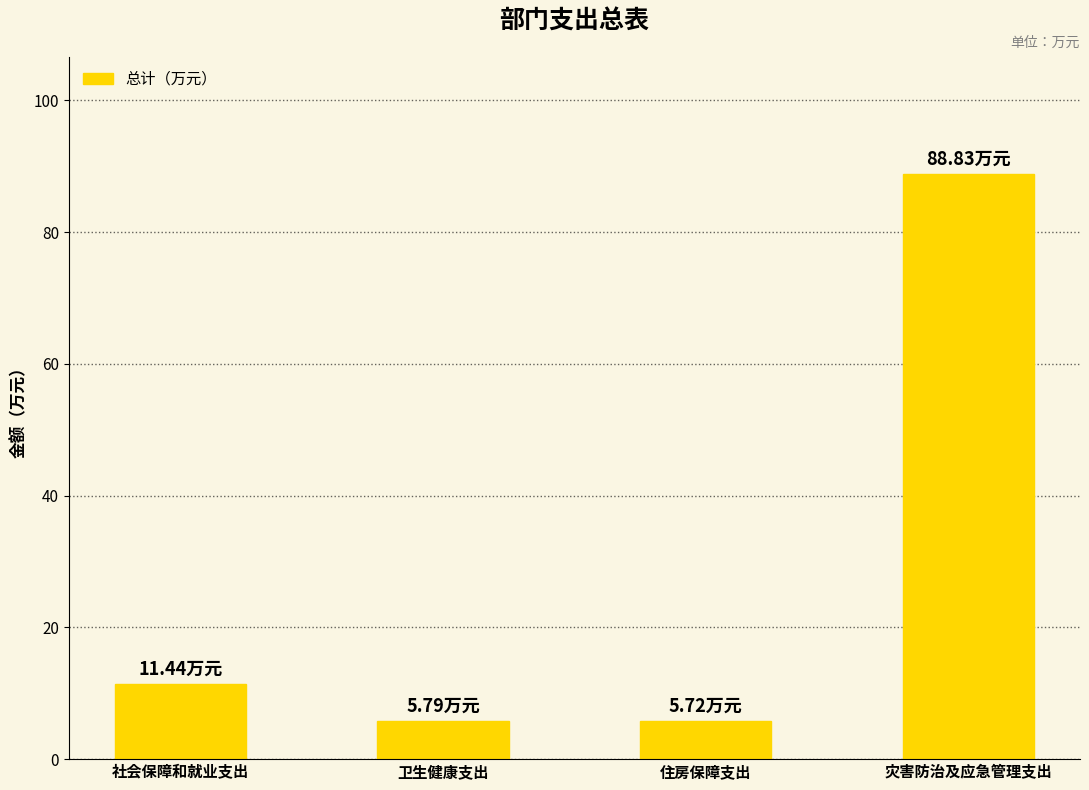

What position from the left is 灾害防治及应急管理支出?

4